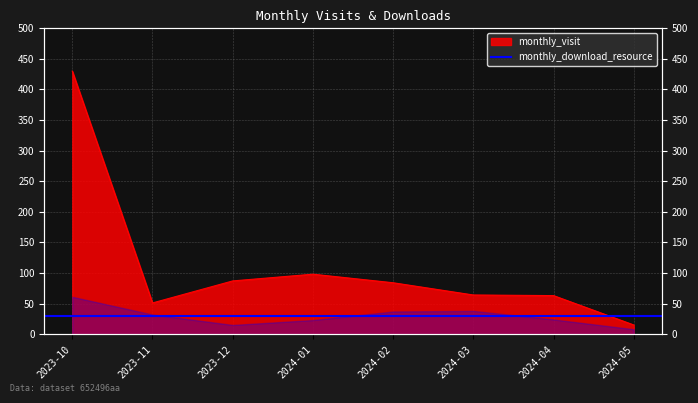

What is the difference between the values at 2024-04 and 2024-05?

48